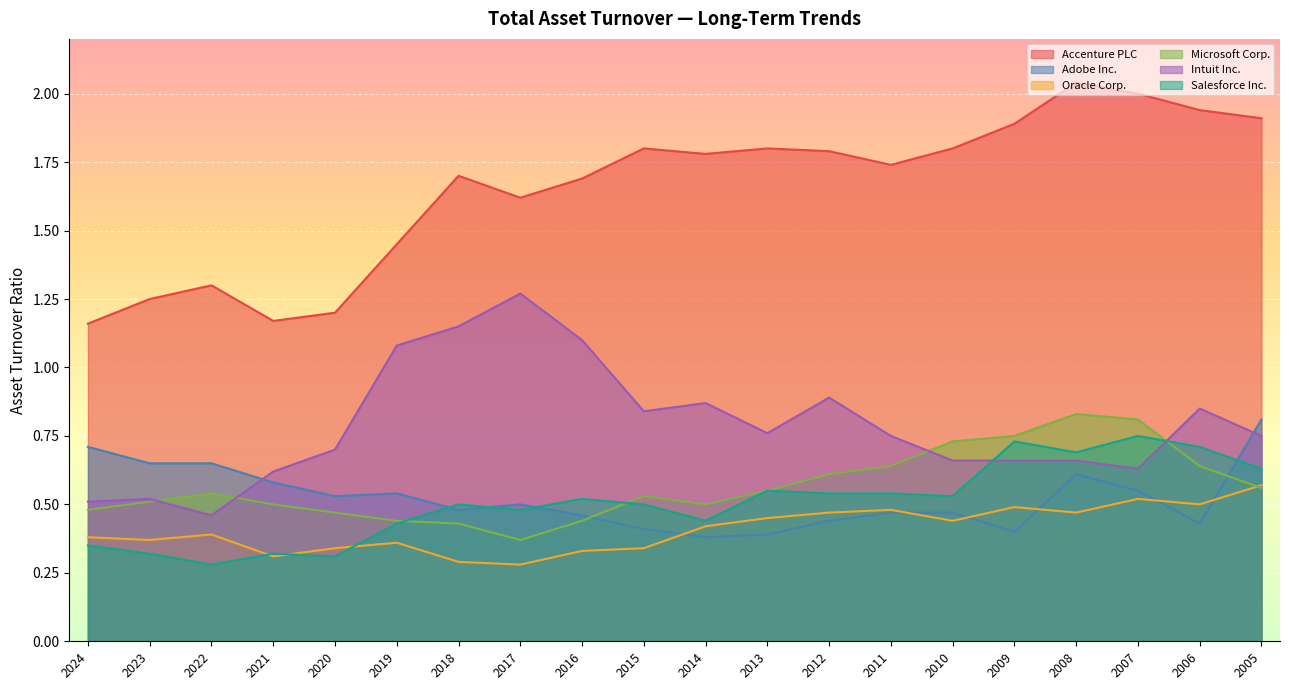

What is the spread (max minus min) of values at 2005?

1.3